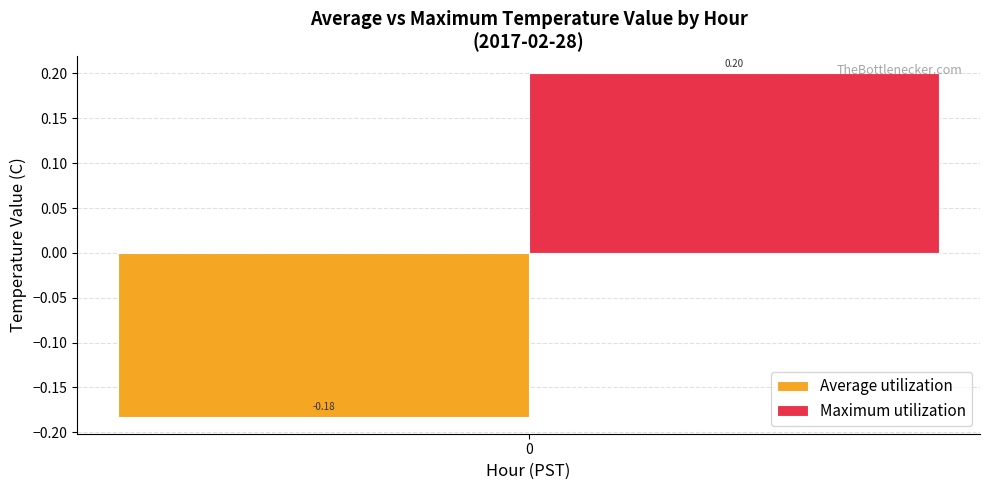

Rank the series at 0 from highest to lowest value.

Maximum utilization, Average utilization